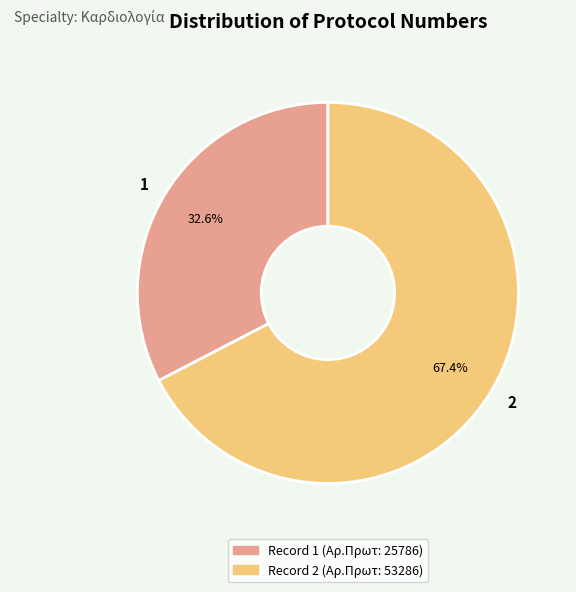

Is the sum of 2 and 1 greater than half?

Yes